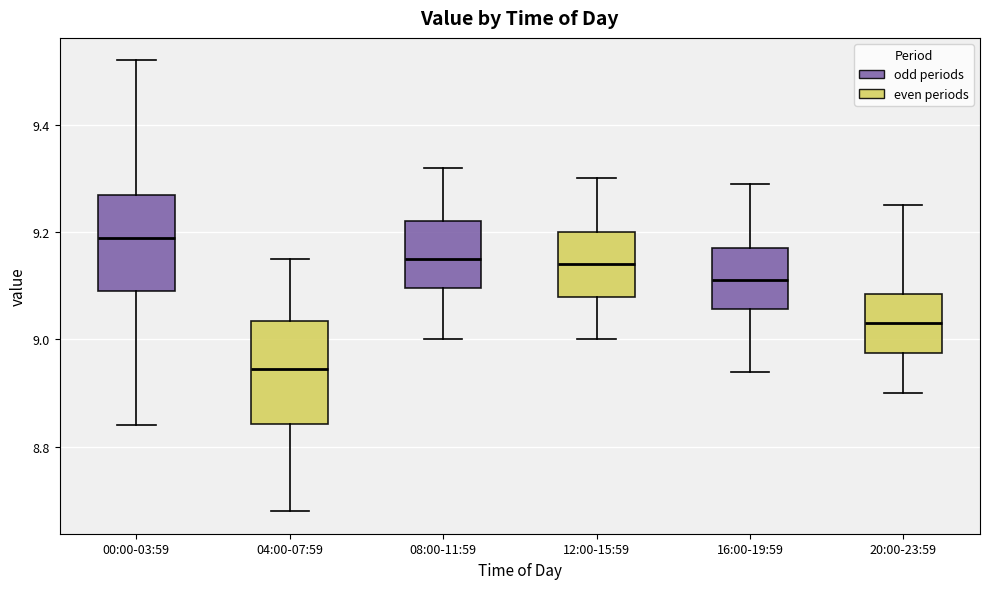

Reading left to right, read every box against the y-axis: the position of its median line, the range the box covers, and the ends of its whiskers. The values are not printed on the chart, so give them approximately, as read against the axis.

00:00-03:59: median 9.20, box 9.10 to 9.28, whiskers 8.84 to 9.52
04:00-07:59: median 8.94, box 8.84 to 9.04, whiskers 8.68 to 9.16
08:00-11:59: median 9.16, box 9.10 to 9.22, whiskers 9.00 to 9.32
12:00-15:59: median 9.14, box 9.08 to 9.20, whiskers 9.00 to 9.30
16:00-19:59: median 9.12, box 9.06 to 9.18, whiskers 8.94 to 9.30
20:00-23:59: median 9.04, box 8.98 to 9.08, whiskers 8.90 to 9.26